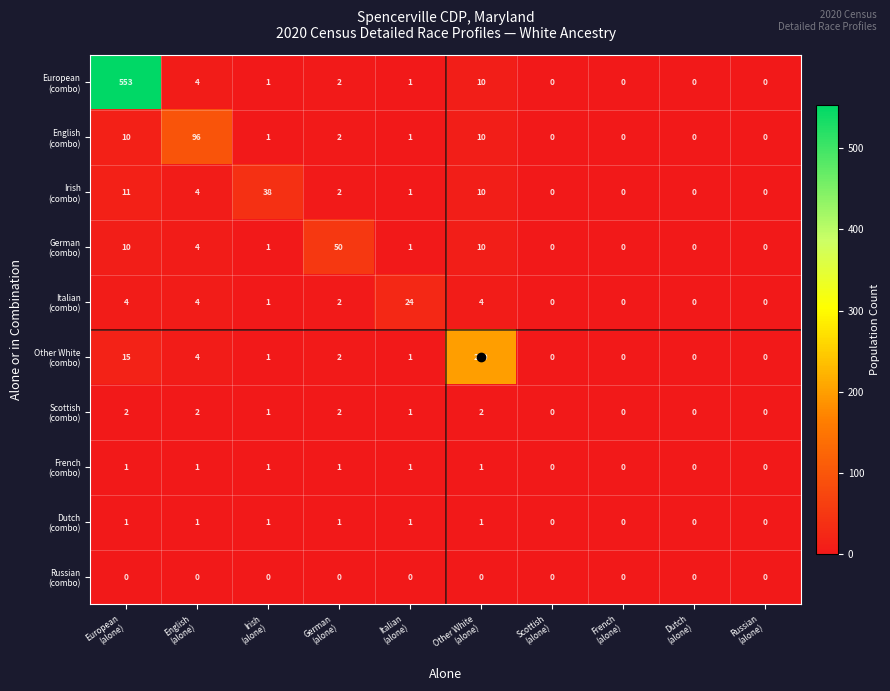

At how many categories does at least one series exceed 19?

6